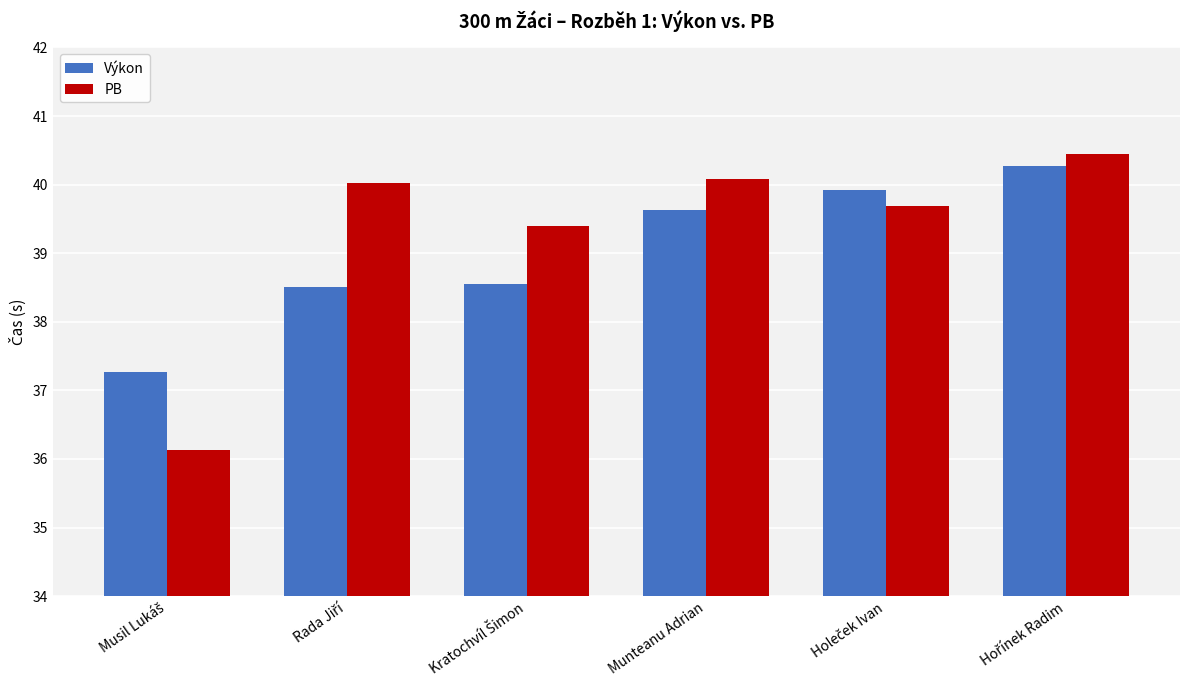

How many Výkon values are between 38 and 39?

2